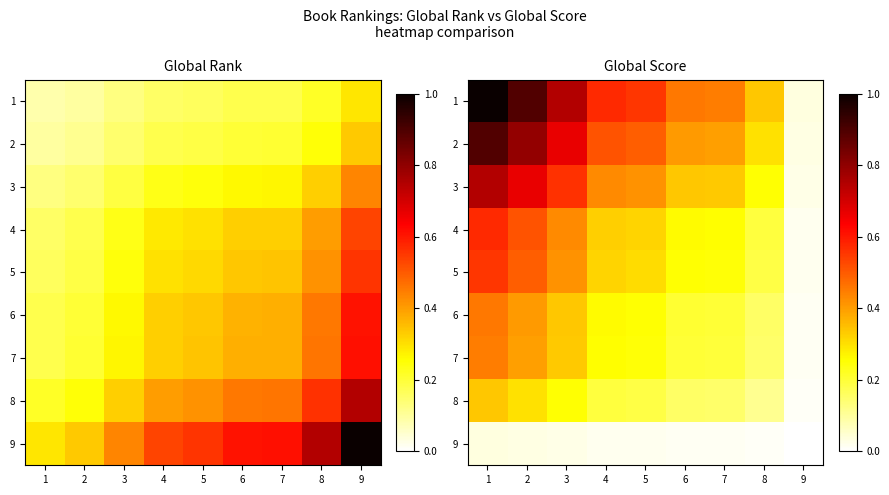

At which category is the sum across all series the highest?

1